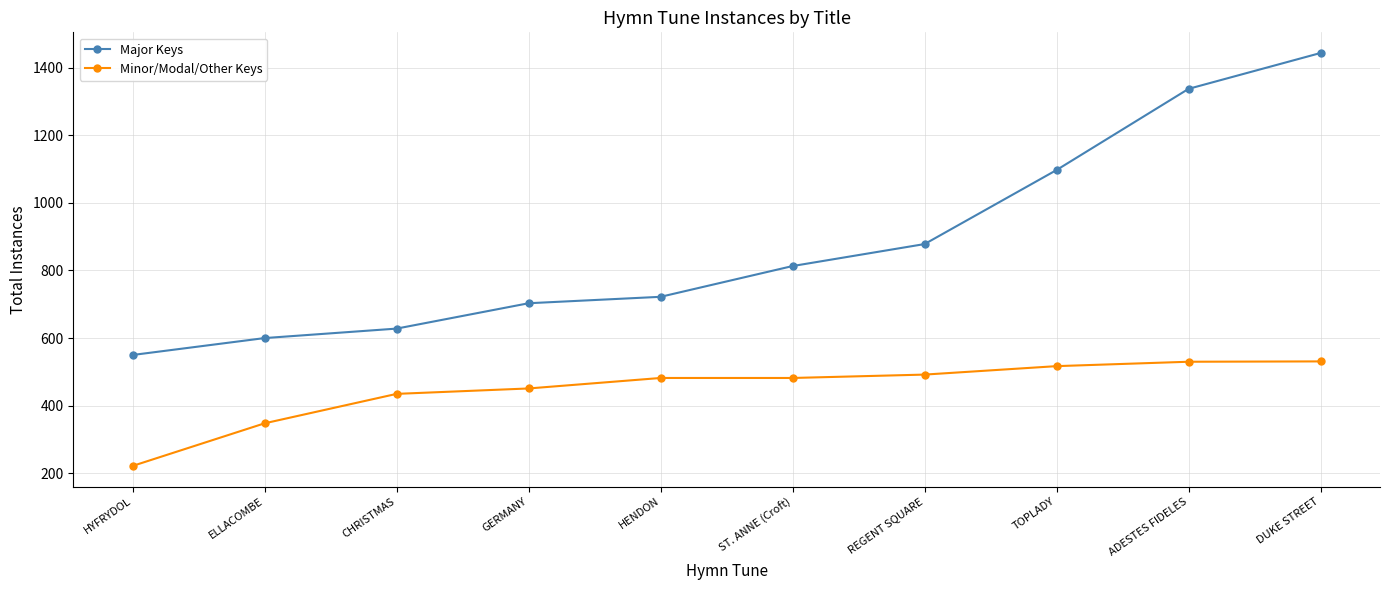

List the series in order of their overall mean, lowest first.

Minor/Modal/Other Keys, Major Keys